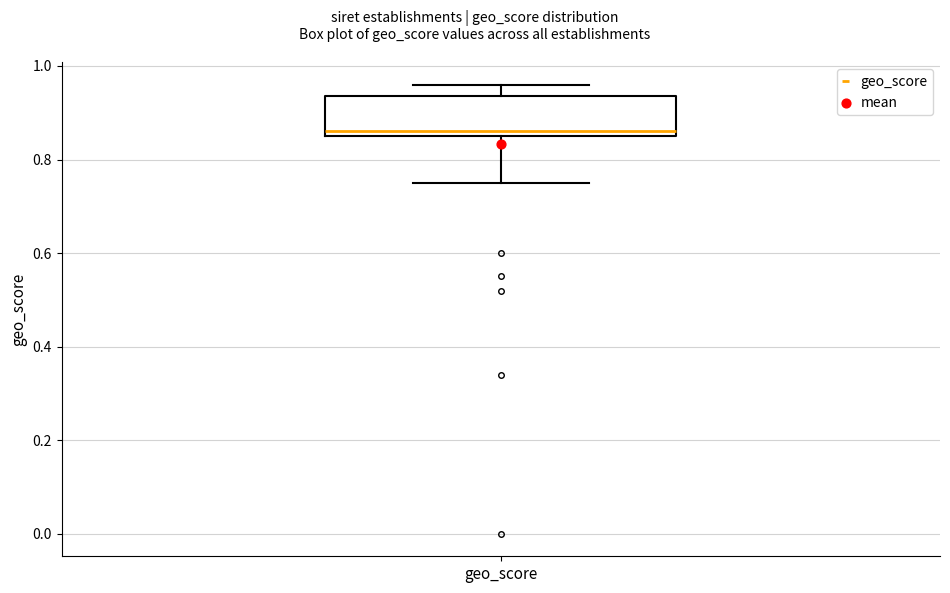

Where does the lower whisker of the box for geo_score end on the y-axis? The values are not printed on the chart, so give them approximately, as read against the axis.

0.76